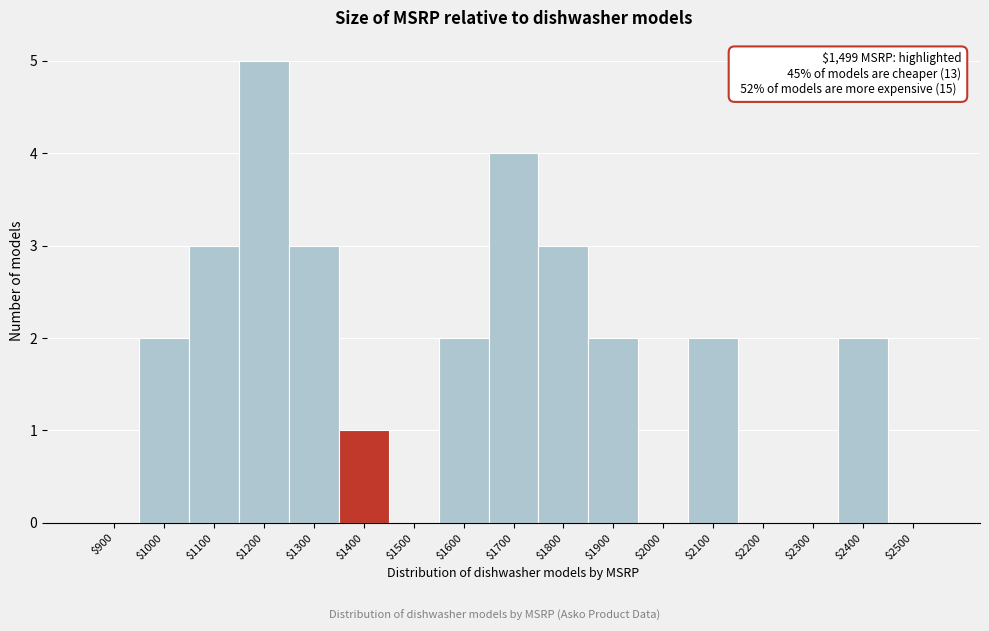

What is the greatest value displayed?

5